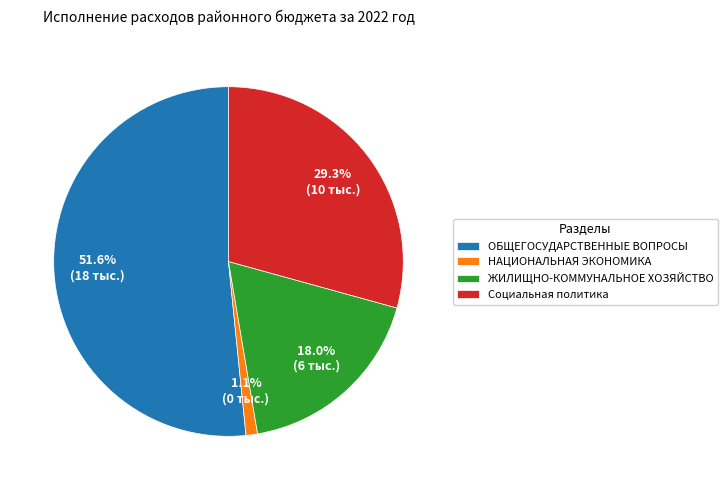

To the nearest percent, what is the difference between the ЖИЛИЩНО-КОММУНАЛЬНОЕ ХОЗЯЙСТВО and НАЦИОНАЛЬНАЯ ЭКОНОМИКА slice percentages?

17%